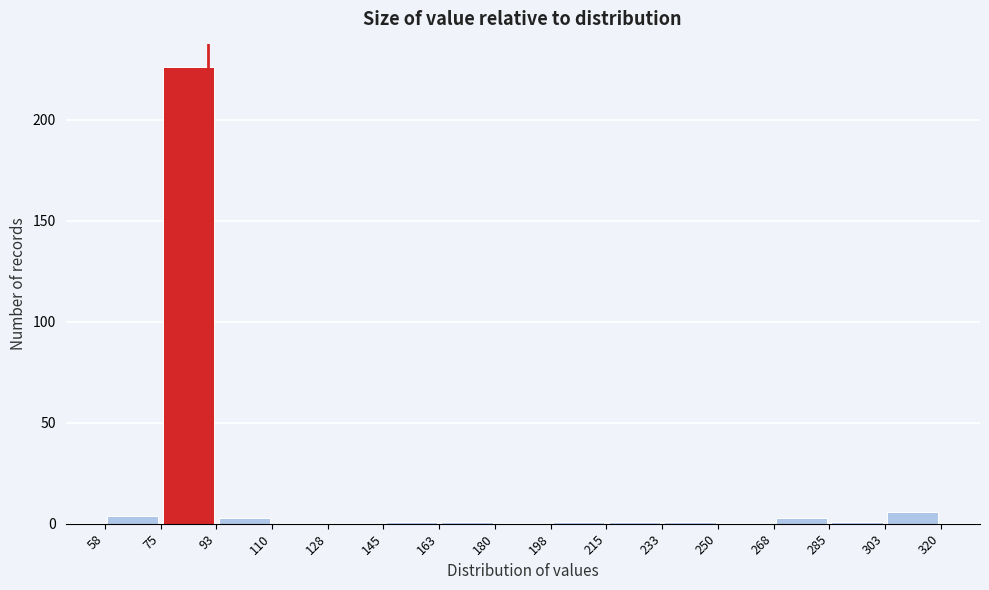

Over which range of the x-axis is the bar tallest?

75 to 93